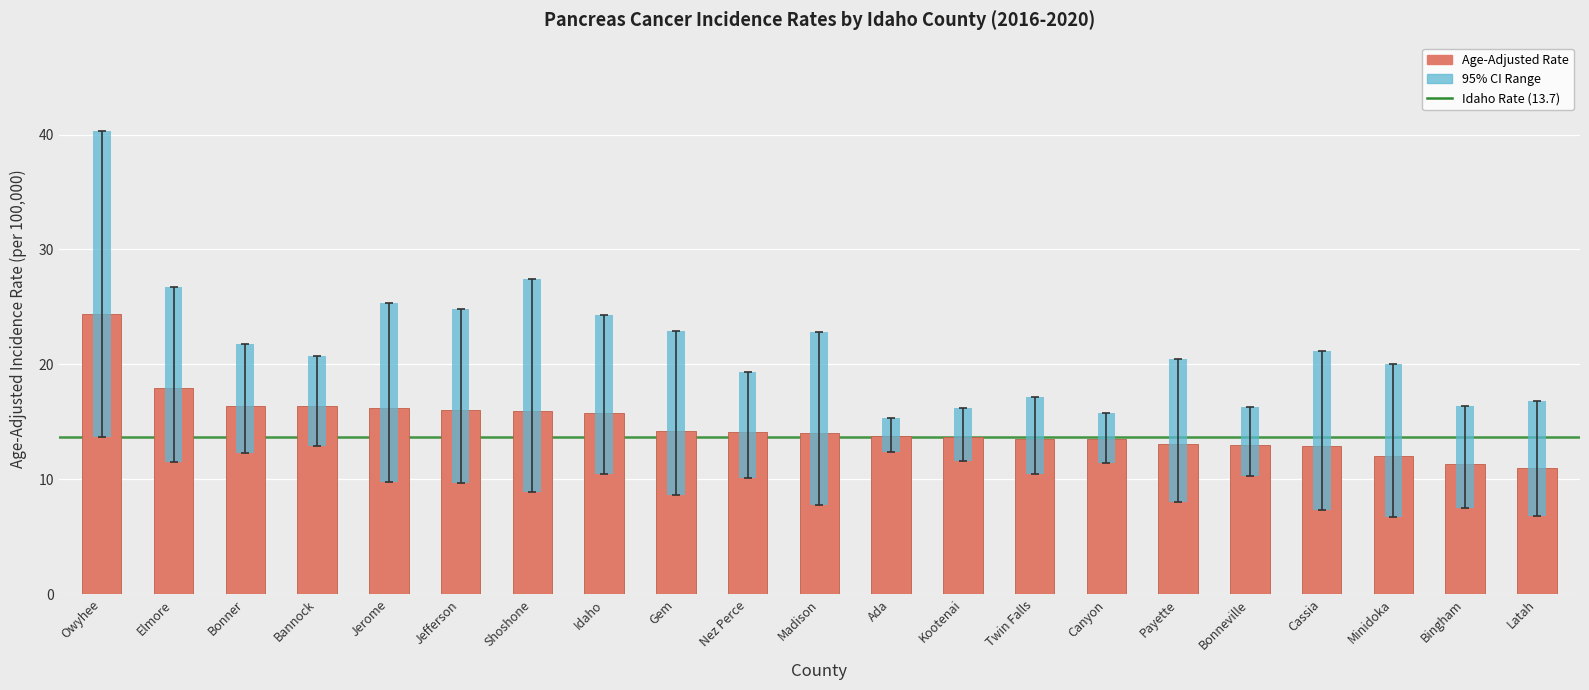

What is the minimum value for Upper 95% CI?

15.3